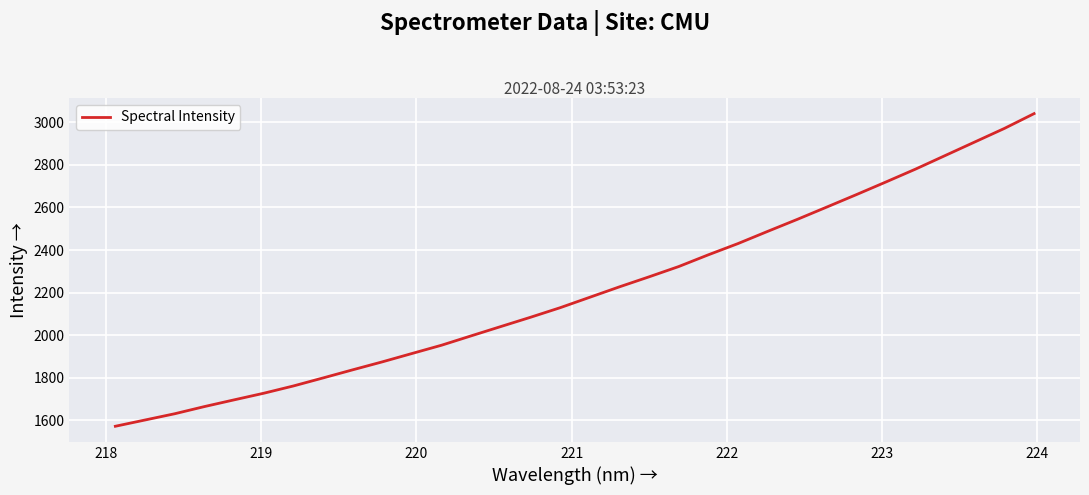

What is the maximum value shown in the chart?

3041.4